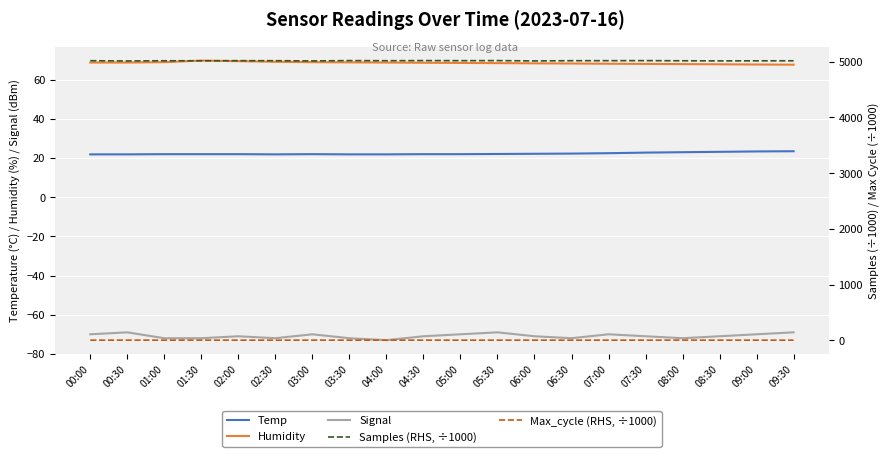

Is this an area chart (filled region under the line)?

No